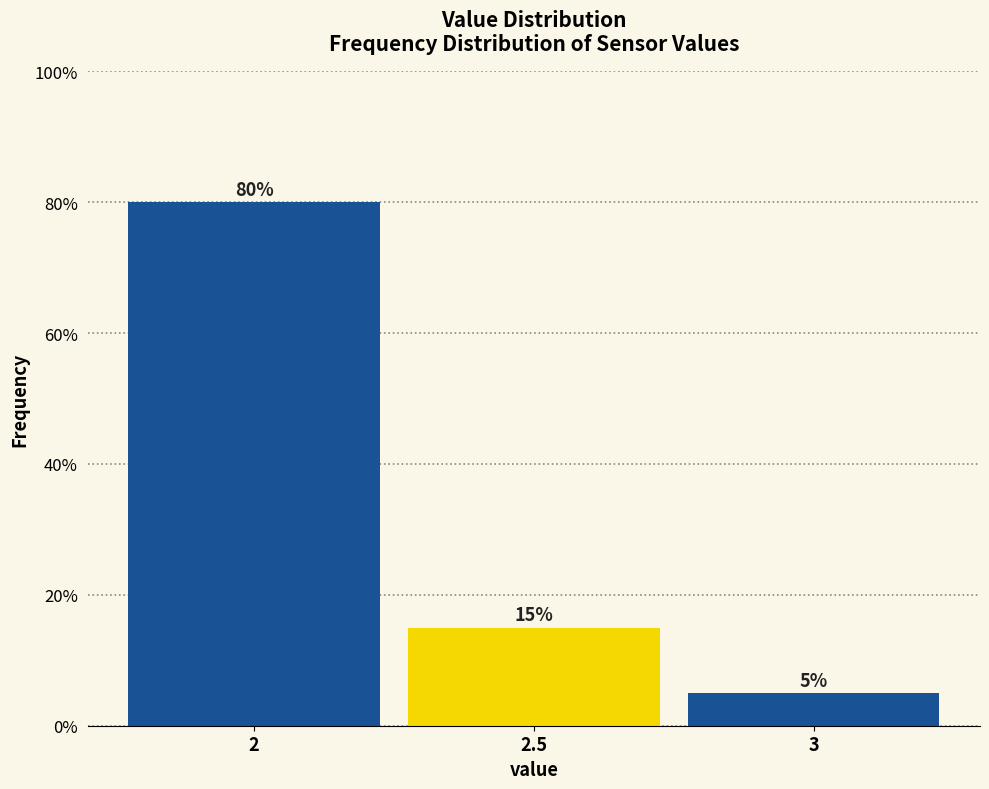

Reading right to left, what are all the values shown in this chart?

5	15	80